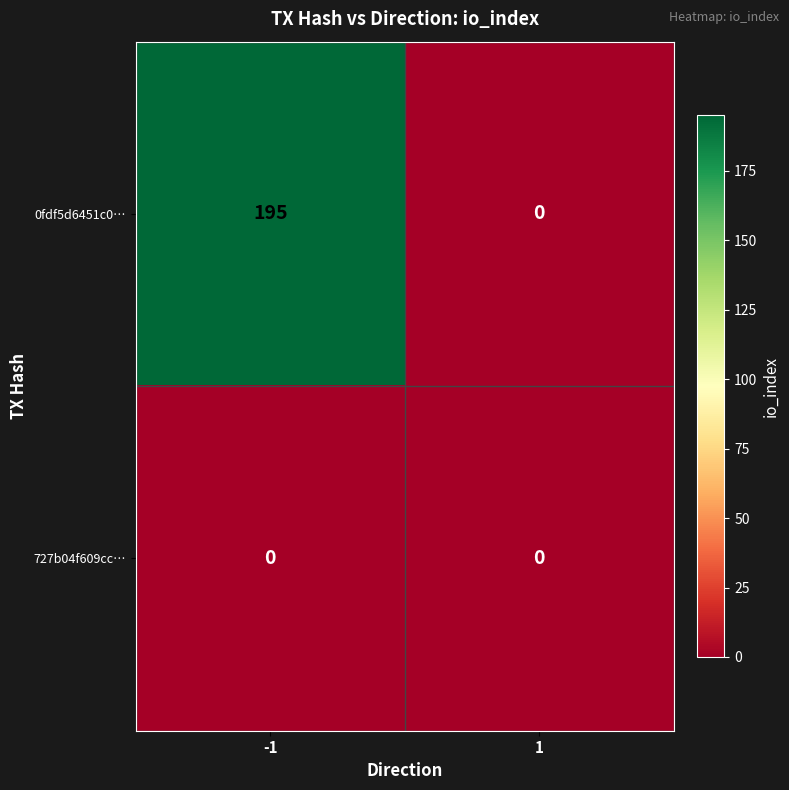

At -1, list the series in order from largest to smallest.

0fdf5d6451c0…, 727b04f609cc…